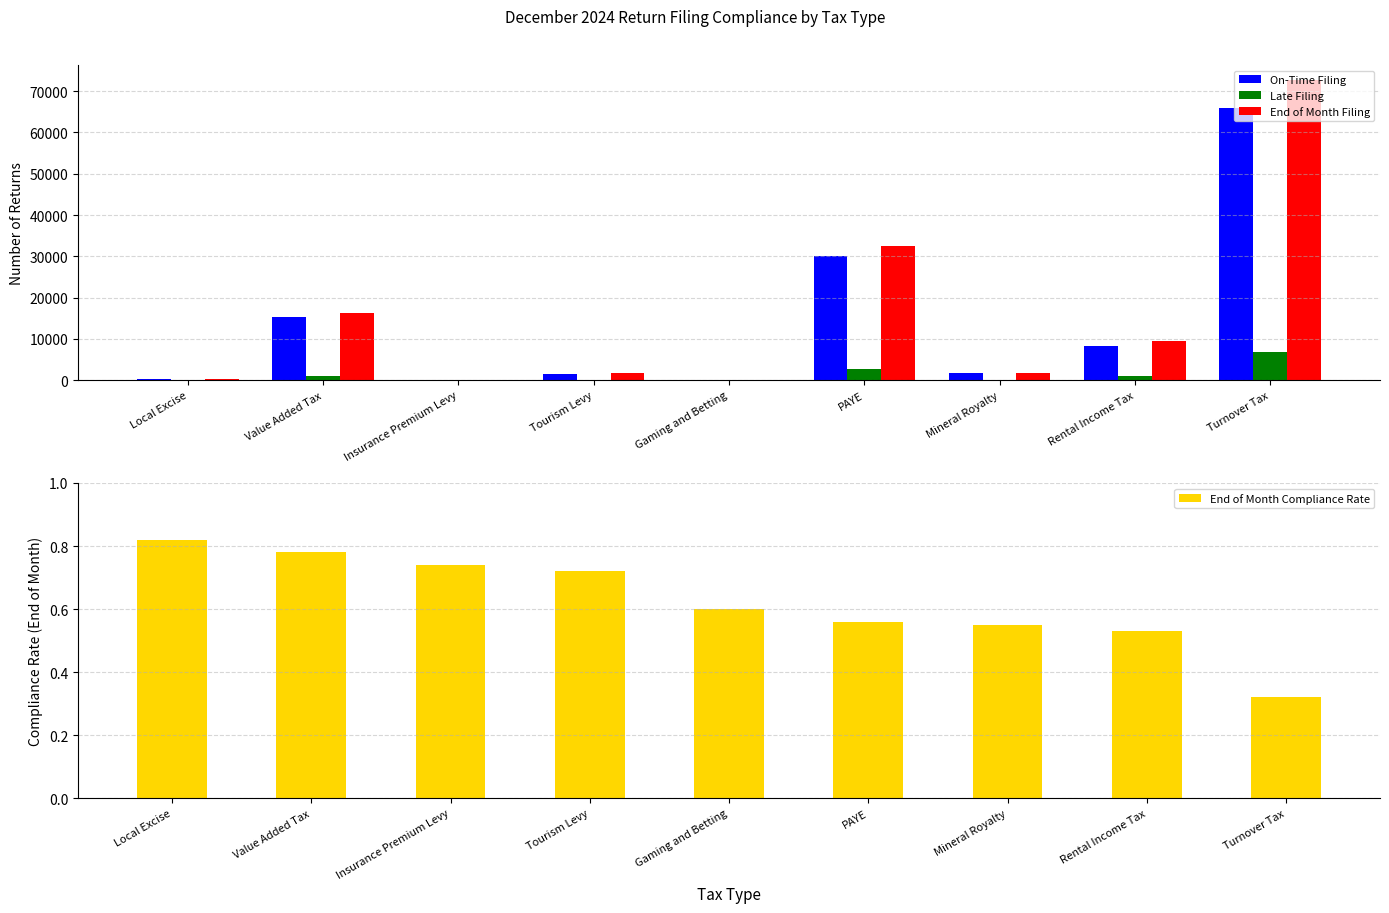

Reading left to right, list all the values displayed in this chart.

On-Time Filing: Local Excise=278.0	Value Added Tax=15244.0	Insurance Premium Levy=110.0	Tourism Levy=1555.0	Gaming and Betting=84.0	PAYE=29966.0	Mineral Royalty=1646.0	Rental Income Tax=8300.0	Turnover Tax=65865.0
Late Filing: Local Excise=11.0	Value Added Tax=1055.0	Insurance Premium Levy=7.0	Tourism Levy=130.0	Gaming and Betting=6.0	PAYE=2640.0	Mineral Royalty=156.0	Rental Income Tax=1105.0	Turnover Tax=6823.0
End of Month Filing: Local Excise=289.0	Value Added Tax=16299.0	Insurance Premium Levy=117.0	Tourism Levy=1685.0	Gaming and Betting=90.0	PAYE=32606.0	Mineral Royalty=1802.0	Rental Income Tax=9405.0	Turnover Tax=72688.0
End of Month Compliance Rate: Local Excise=0.8	Value Added Tax=0.8	Insurance Premium Levy=0.7	Tourism Levy=0.7	Gaming and Betting=0.6	PAYE=0.6	Mineral Royalty=0.6	Rental Income Tax=0.5	Turnover Tax=0.3